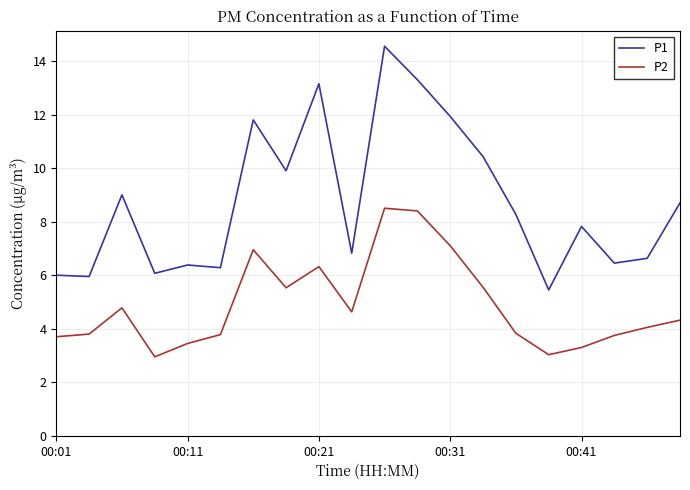

What is the smallest value displayed?

3.0